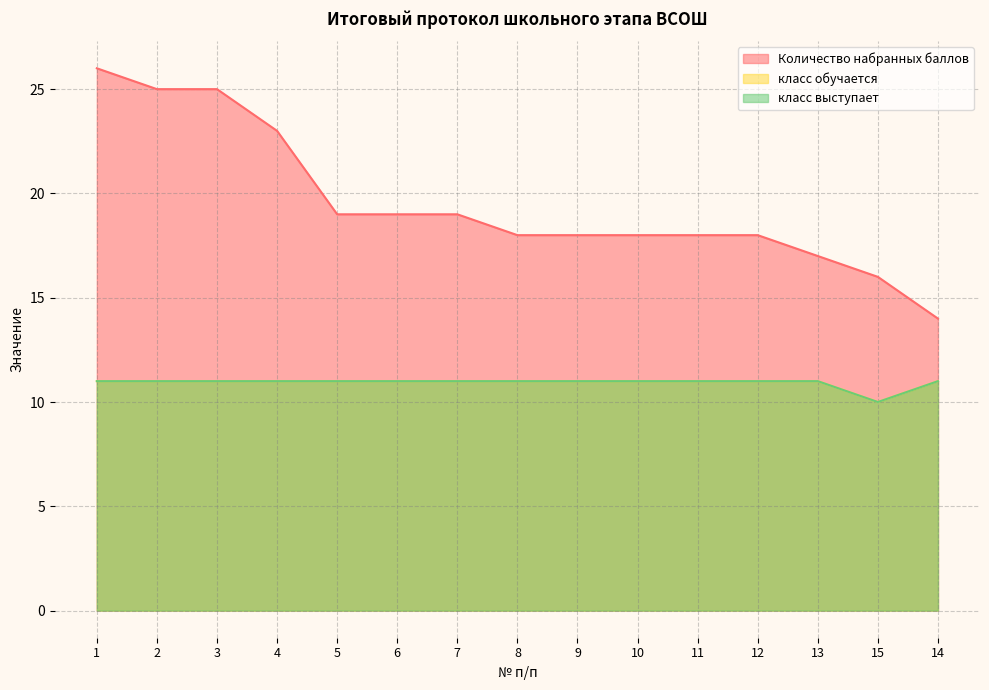

How many data points in Количество набранных баллов are less than 18?

3